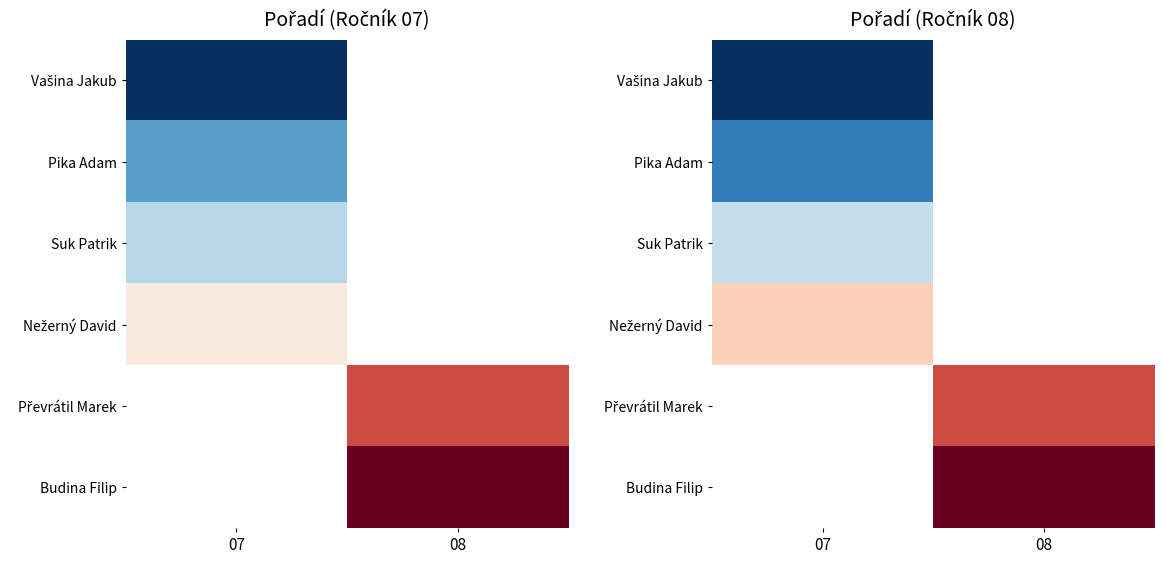

At which label does Suk Patrik reach its minimum?

07